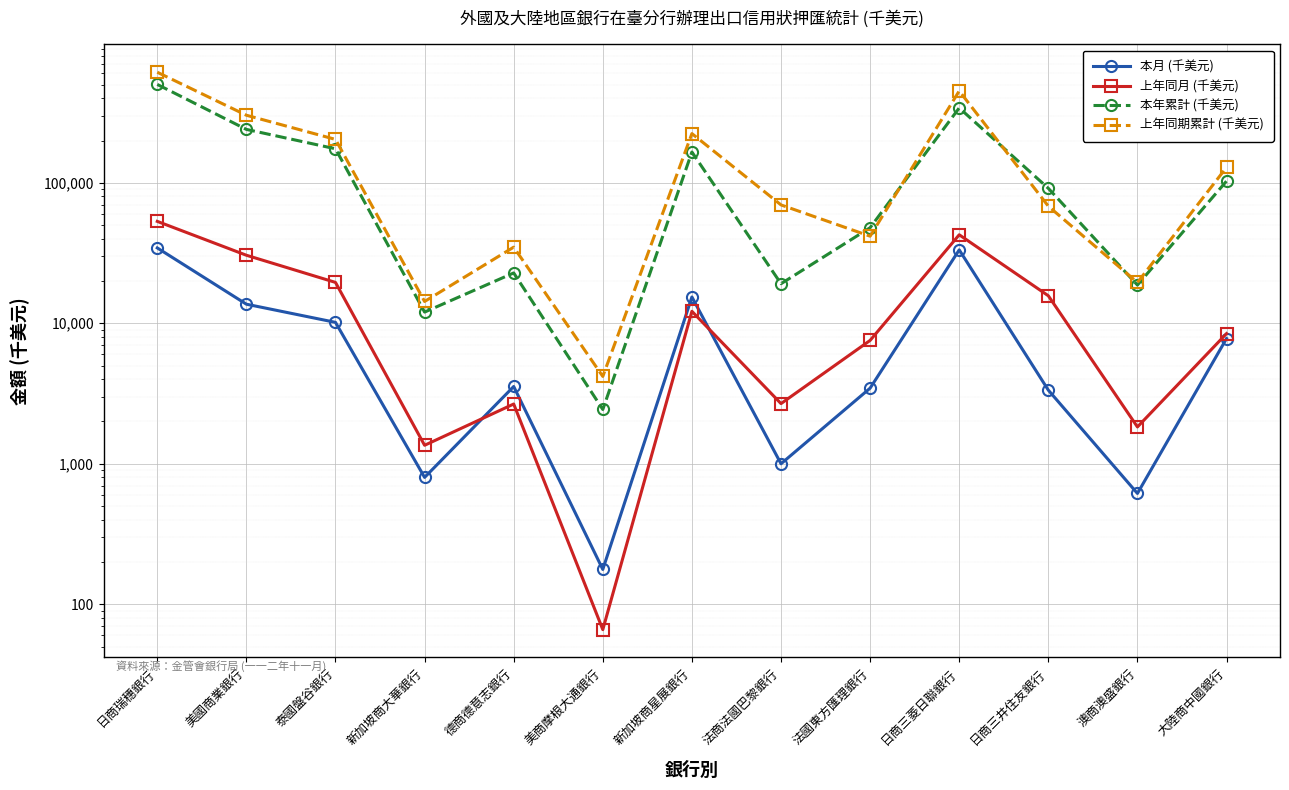

Which category has the lowest value across all series?

美商摩根大通銀行